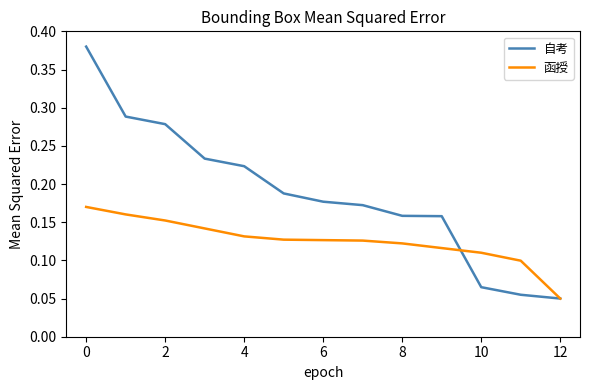

How many 函授 values are between 0 and 1?

13